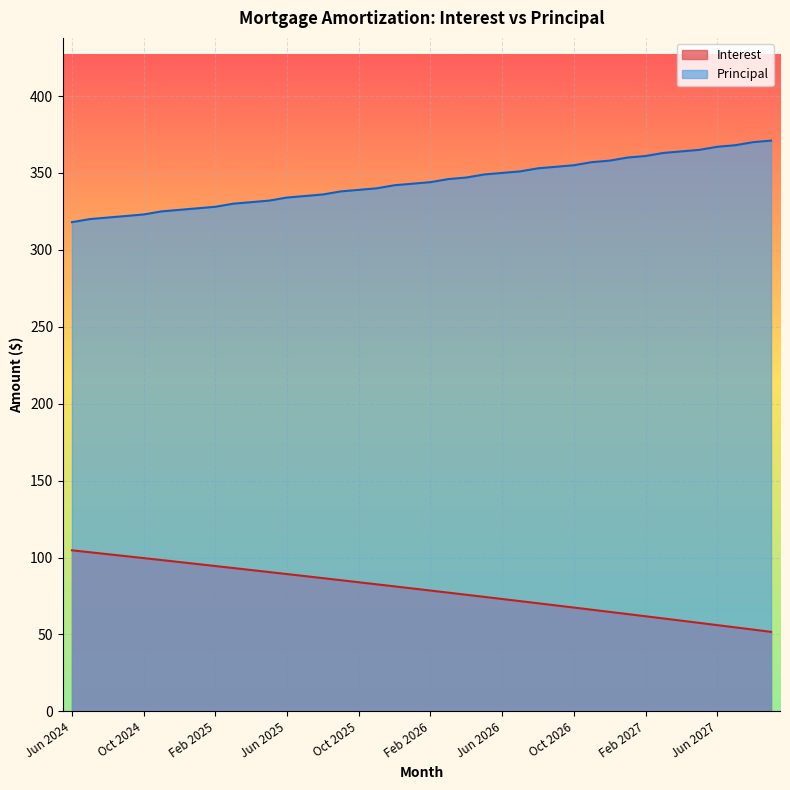

Reading right to left, transcribe all the data shown in this chart.

Interest: Sep 2027=51.7	Aug 2027=53.2	Jul 2027=54.6	Jun 2027=56.1	May 2027=57.5	Apr 2027=59.0	Mar 2027=60.4	Feb 2027=61.8	Jan 2027=63.2	Dec 2026=64.7	Nov 2026=66.1	Oct 2026=67.5	Sep 2026=68.9	Aug 2026=70.3	Jul 2026=71.7	Jun 2026=73.1	May 2026=74.4	Apr 2026=75.8	Mar 2026=77.2	Feb 2026=78.5	Jan 2026=79.9	Dec 2025=81.3	Nov 2025=82.6	Oct 2025=83.9	Sep 2025=85.3	Aug 2025=86.6	Jul 2025=87.9	Jun 2025=89.3	May 2025=90.6	Apr 2025=91.9	Mar 2025=93.2	Feb 2025=94.5	Jan 2025=95.8	Dec 2024=97.1	Nov 2024=98.4	Oct 2024=99.6	Sep 2024=100.9	Aug 2024=102.2	Jul 2024=103.5	Jun 2024=104.7
Principal: Sep 2027=371.0	Aug 2027=370.0	Jul 2027=368.0	Jun 2027=367.0	May 2027=365.0	Apr 2027=364.0	Mar 2027=363.0	Feb 2027=361.0	Jan 2027=360.0	Dec 2026=358.0	Nov 2026=357.0	Oct 2026=355.0	Sep 2026=354.0	Aug 2026=353.0	Jul 2026=351.0	Jun 2026=350.0	May 2026=349.0	Apr 2026=347.0	Mar 2026=346.0	Feb 2026=344.0	Jan 2026=343.0	Dec 2025=342.0	Nov 2025=340.0	Oct 2025=339.0	Sep 2025=338.0	Aug 2025=336.0	Jul 2025=335.0	Jun 2025=334.0	May 2025=332.0	Apr 2025=331.0	Mar 2025=330.0	Feb 2025=328.0	Jan 2025=327.0	Dec 2024=326.0	Nov 2024=325.0	Oct 2024=323.0	Sep 2024=322.0	Aug 2024=321.0	Jul 2024=320.0	Jun 2024=318.0